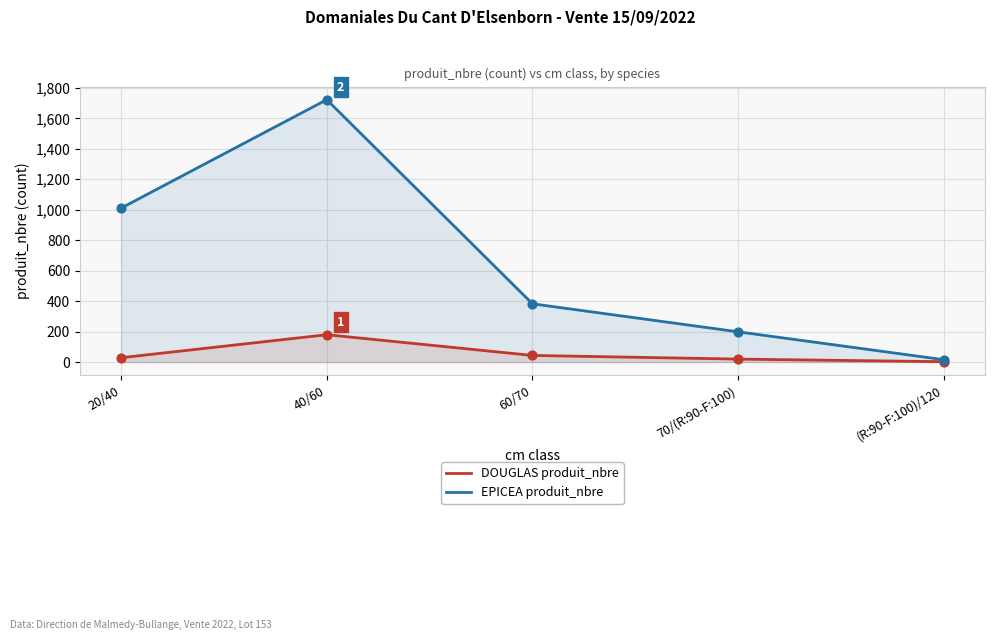

What are all the series names shown in the legend?

DOUGLAS produit_nbre, EPICEA produit_nbre